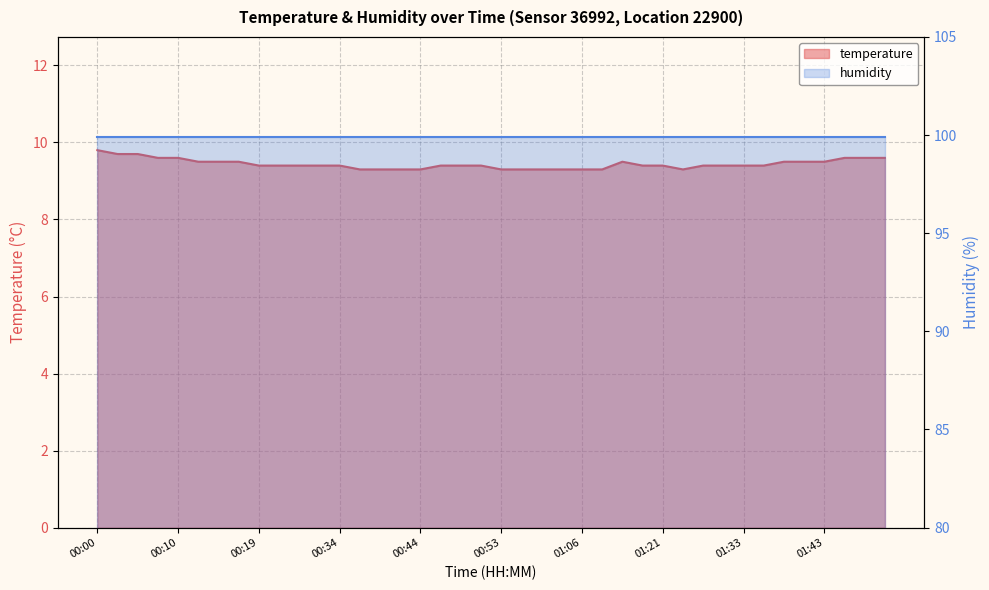

What is the label of the 10th point from the right?

01:28